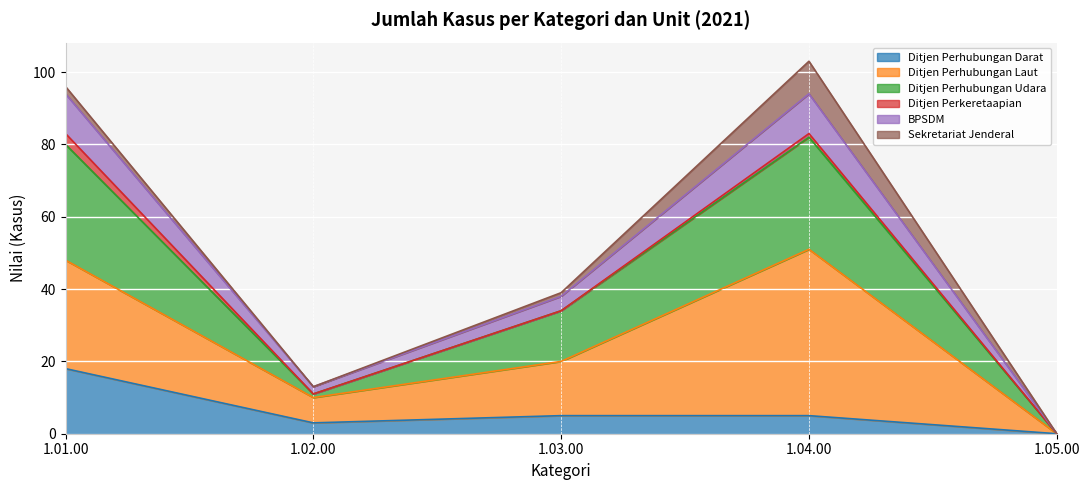

How many lines are shown in the chart?

6